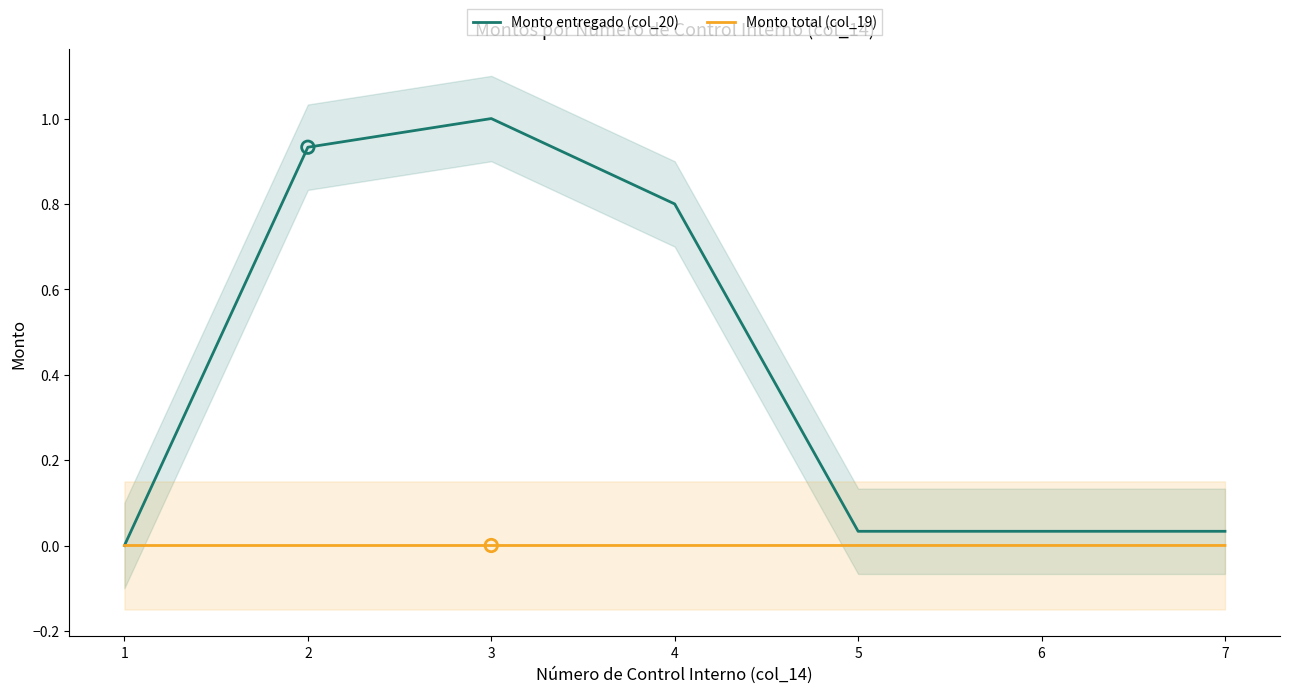

At how many categories does at least one series exceed 0?

7